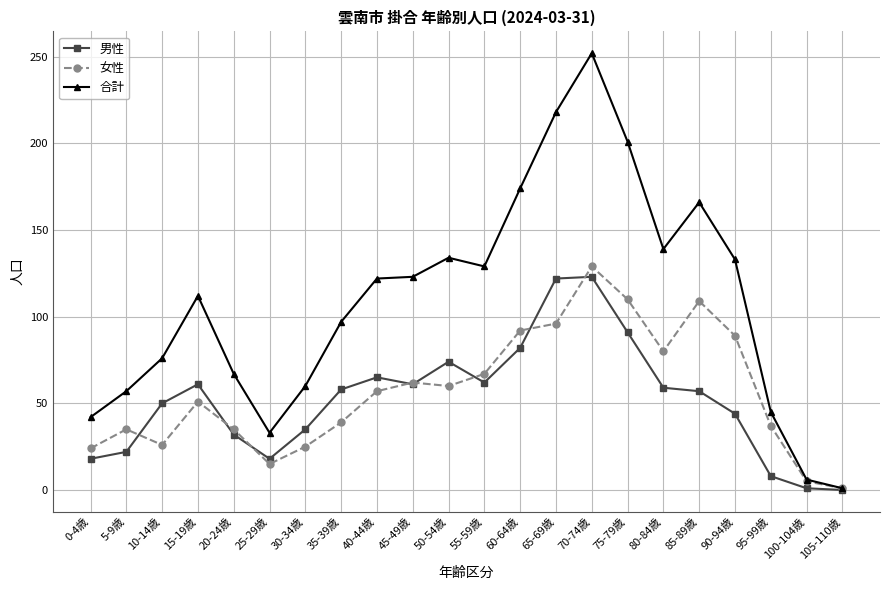

What is the label of the 18th point from the left?

85-89歳